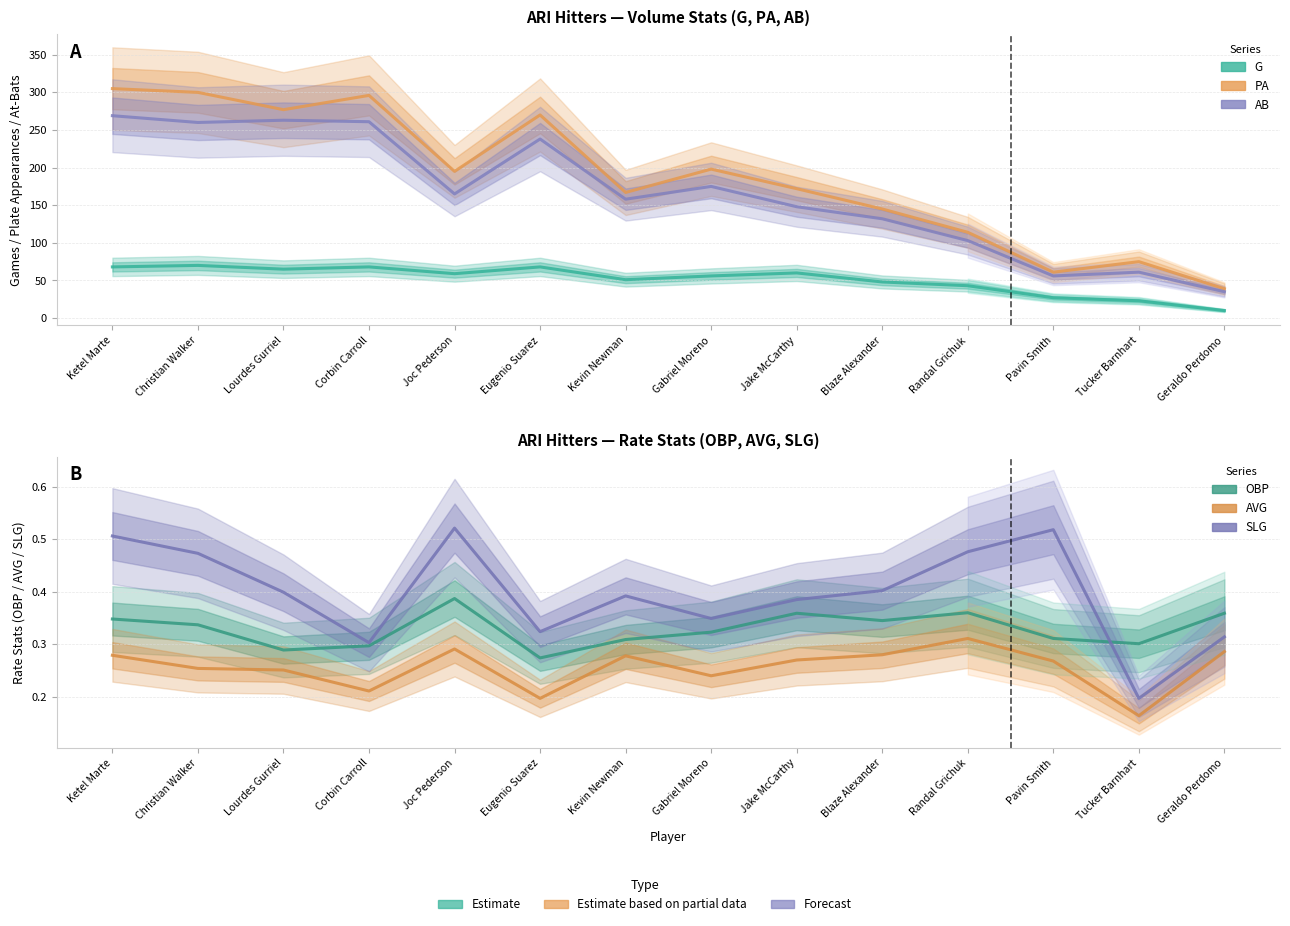

What are all the series names shown in the legend?

G, PA, AB, OBP, AVG, SLG